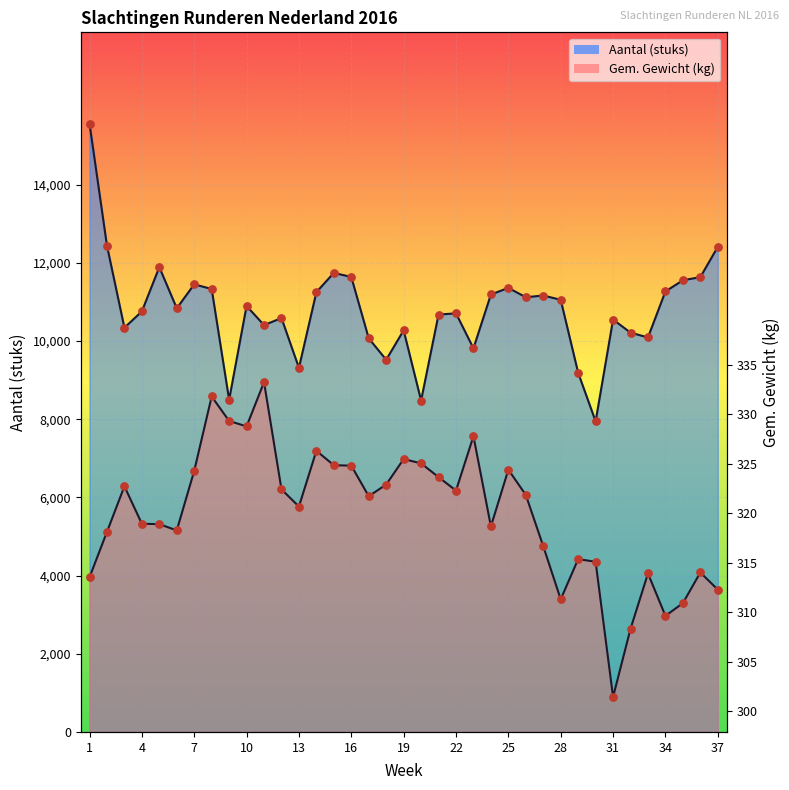

What are all the series names shown in the legend?

Aantal (stuks), Gem. Gewicht (kg)